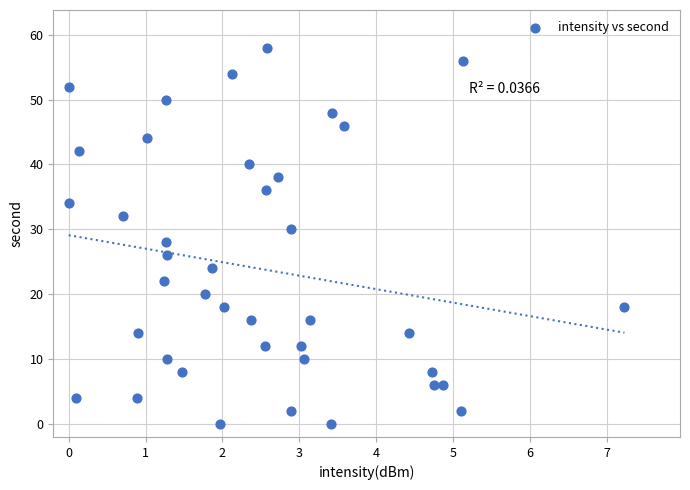

What is the range of Y values (max minus min)?

58